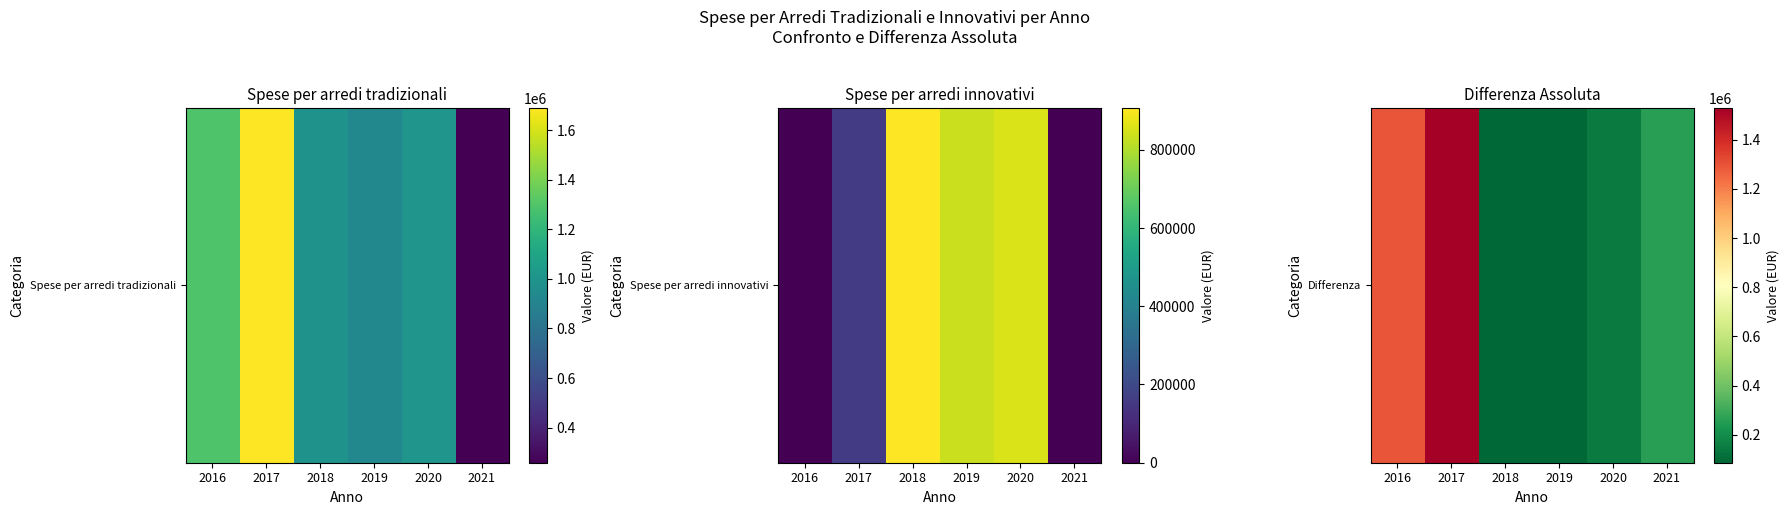

At which label does the data first exceed 258312?

2016